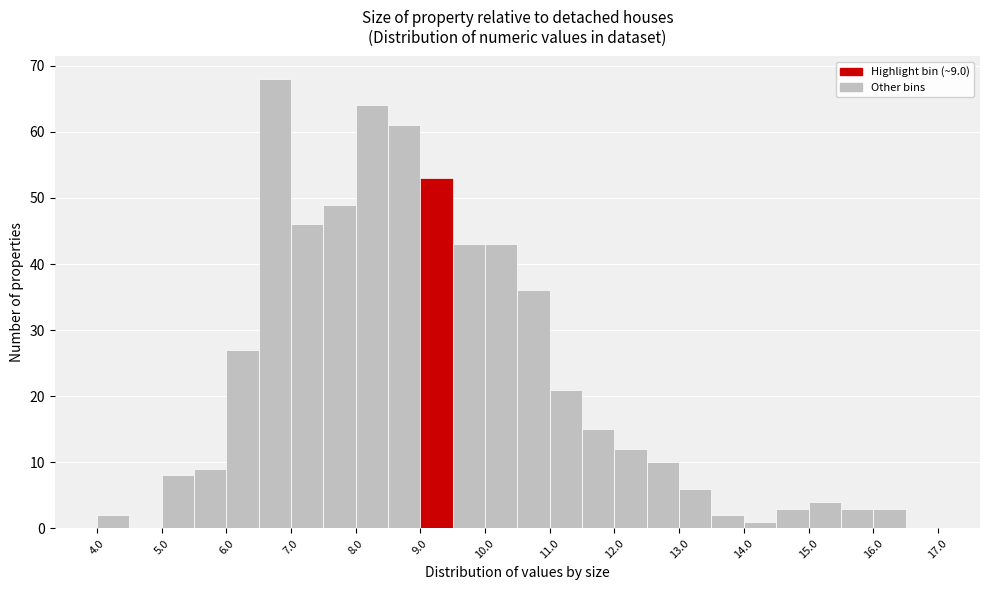

Which range on the x-axis has the tallest bar?

6.5 to 7.0